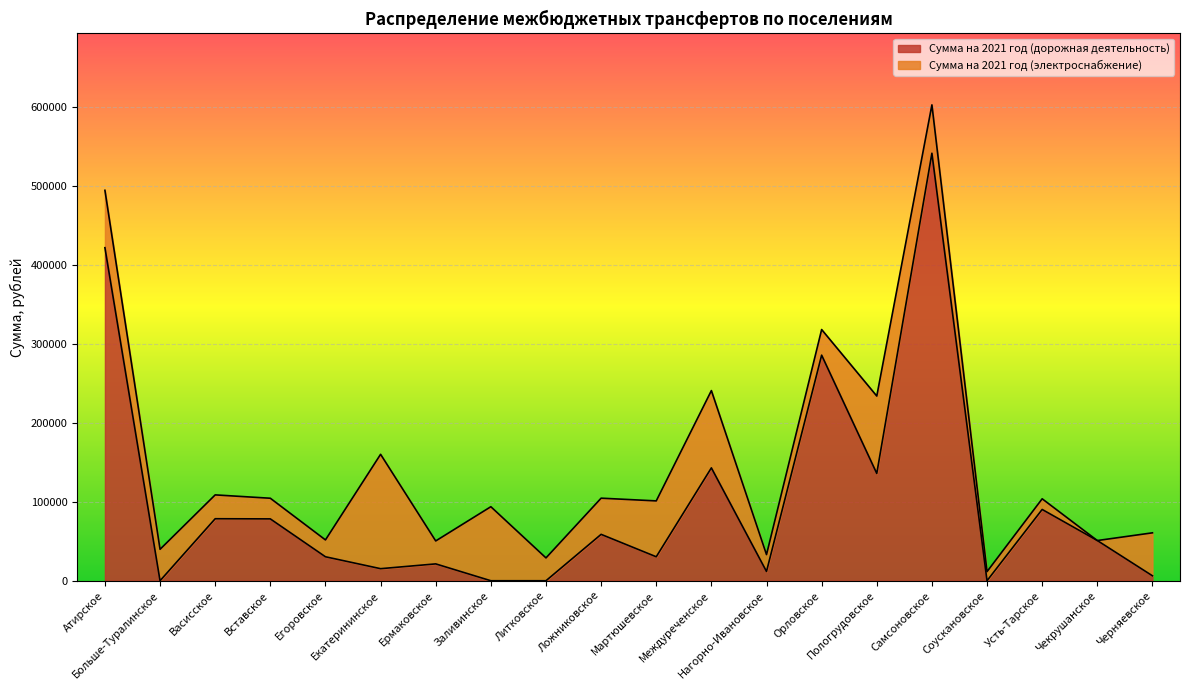

List the labels in order of value, largest first.

Самсоновское, Атирское, Орловское, Междуреченское, Пологрудовское, Усть-Тарское, Васисское, Вставское, Ложниковское, Чекрушанское, Егоровское, Мартюшевское, Ермаковское, Екатерининское, Нагорно-Ивановское, Черняевское, Больше-Туралинское, Заливинское, Литковское, Соускановское